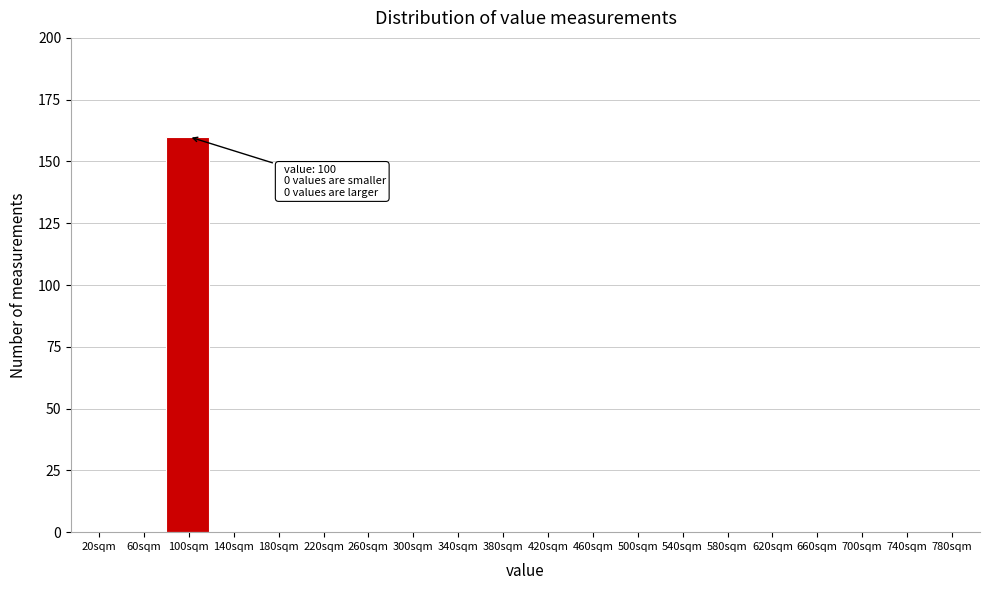

Reading left to right, transcribe all the data shown in this chart.

20sqm=0	60sqm=0	100sqm=160	140sqm=0	180sqm=0	220sqm=0	260sqm=0	300sqm=0	340sqm=0	380sqm=0	420sqm=0	460sqm=0	500sqm=0	540sqm=0	580sqm=0	620sqm=0	660sqm=0	700sqm=0	740sqm=0	780sqm=0